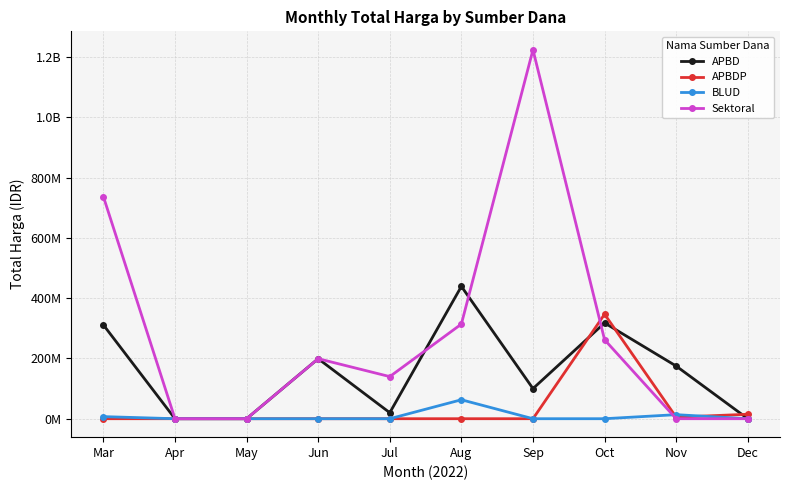

What is the sum of the Sektoral values at Jun and Aug?

513321780